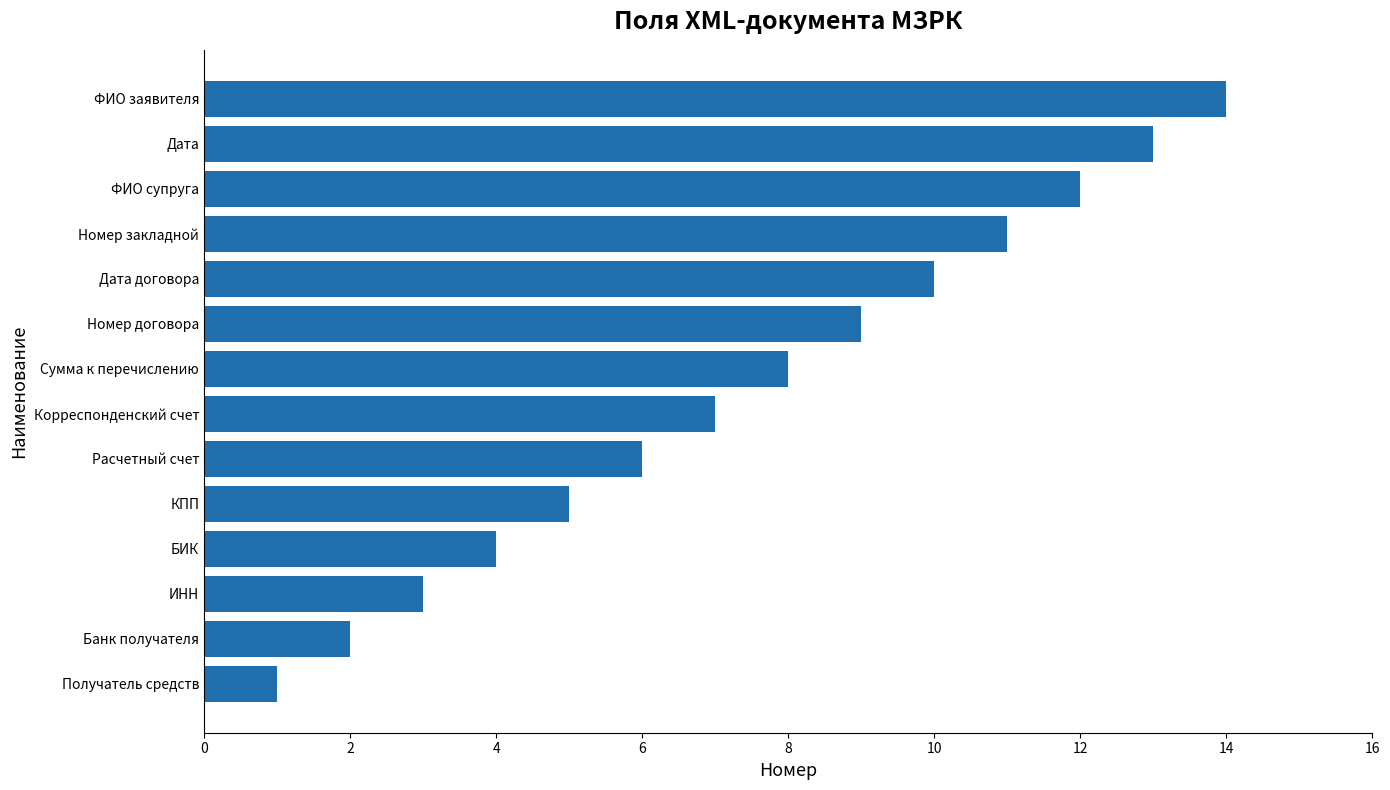

Rank the categories by value from lowest to highest.

Получатель средств, Банк получателя, ИНН, БИК, КПП, Расчетный счет, Корреспонденский счет, Сумма к перечислению, Номер договора, Дата договора, Номер закладной, ФИО супруга, Дата, ФИО заявителя